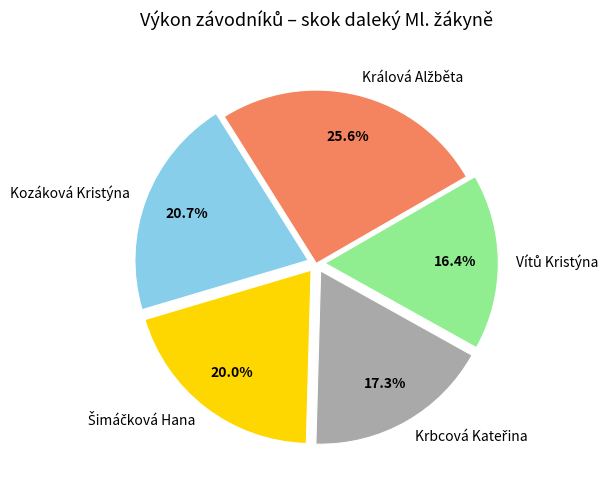

How many slices are in this pie chart?

5